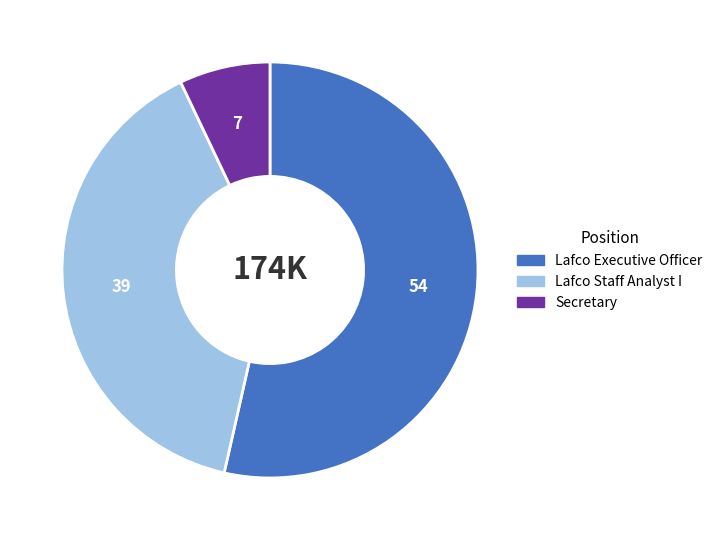

Is it true that Lafco Executive Officer is 54% of the pie?

True